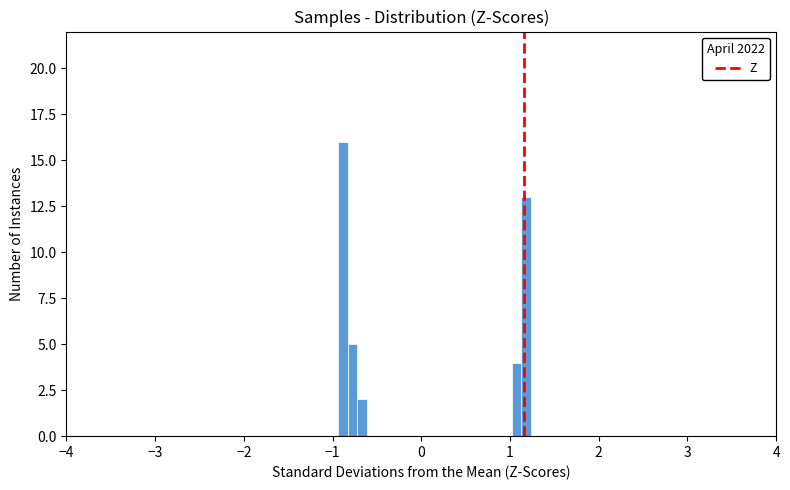

Read against the x-axis, roughly where is the centre of the tallest bar?

-0.9